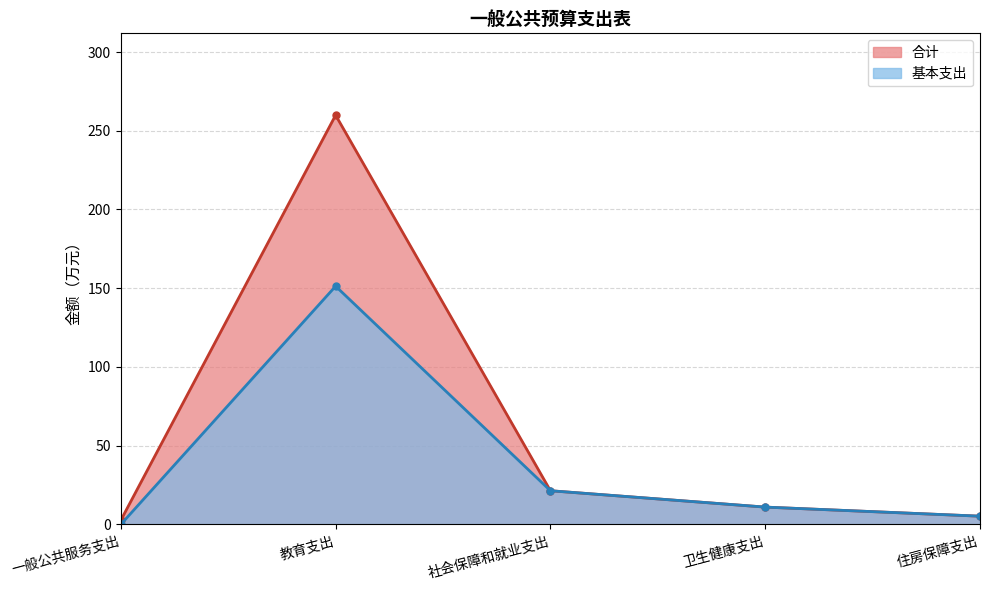

In 基本支出, how many points are lower than both neighbors (excluding endpoints)?

0